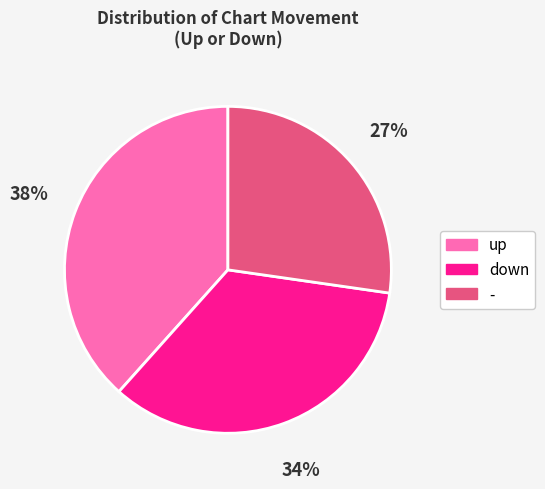

Which slice is the smallest?

-